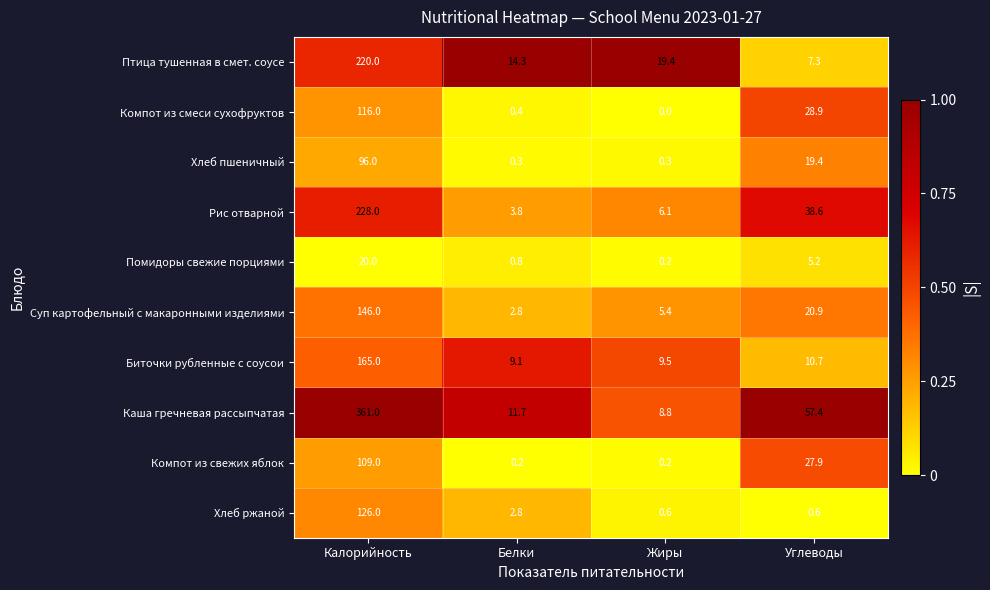

What is the sum of all Компот из смеси сухофруктов values?

145.3